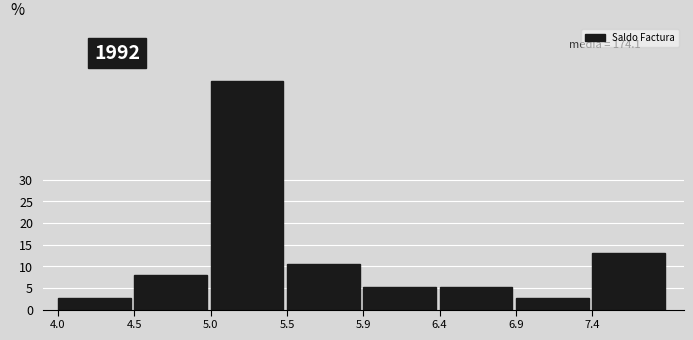

Reading left to right, extract all data points from this chart.

2.6	7.9	52.6	10.5	5.3	5.3	2.6	13.2